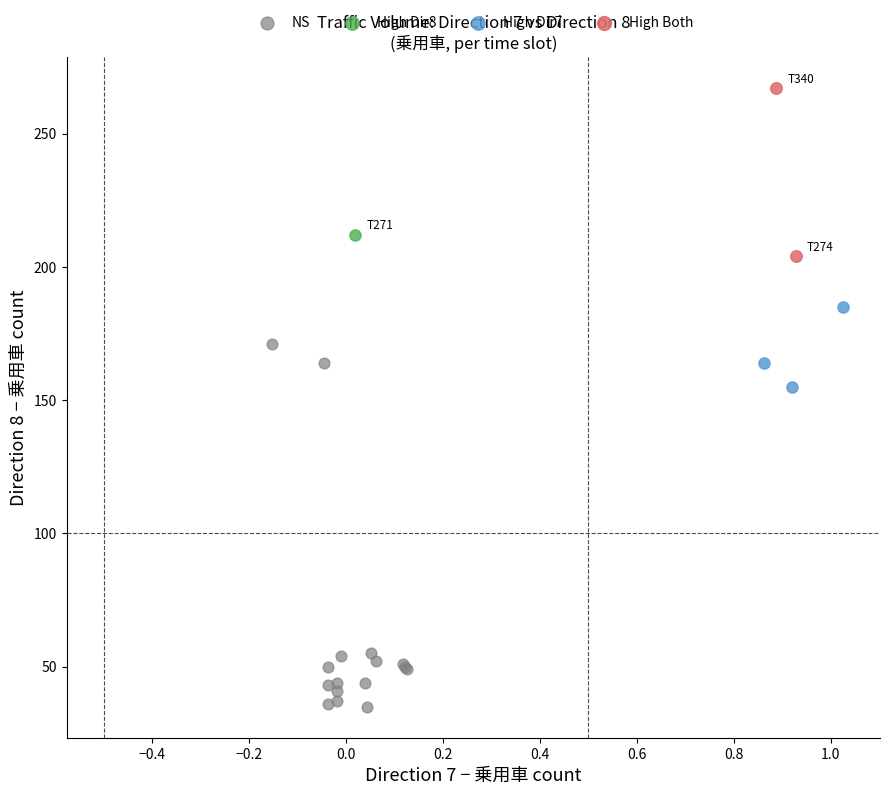

Which series contains the lowest Y value?

NS